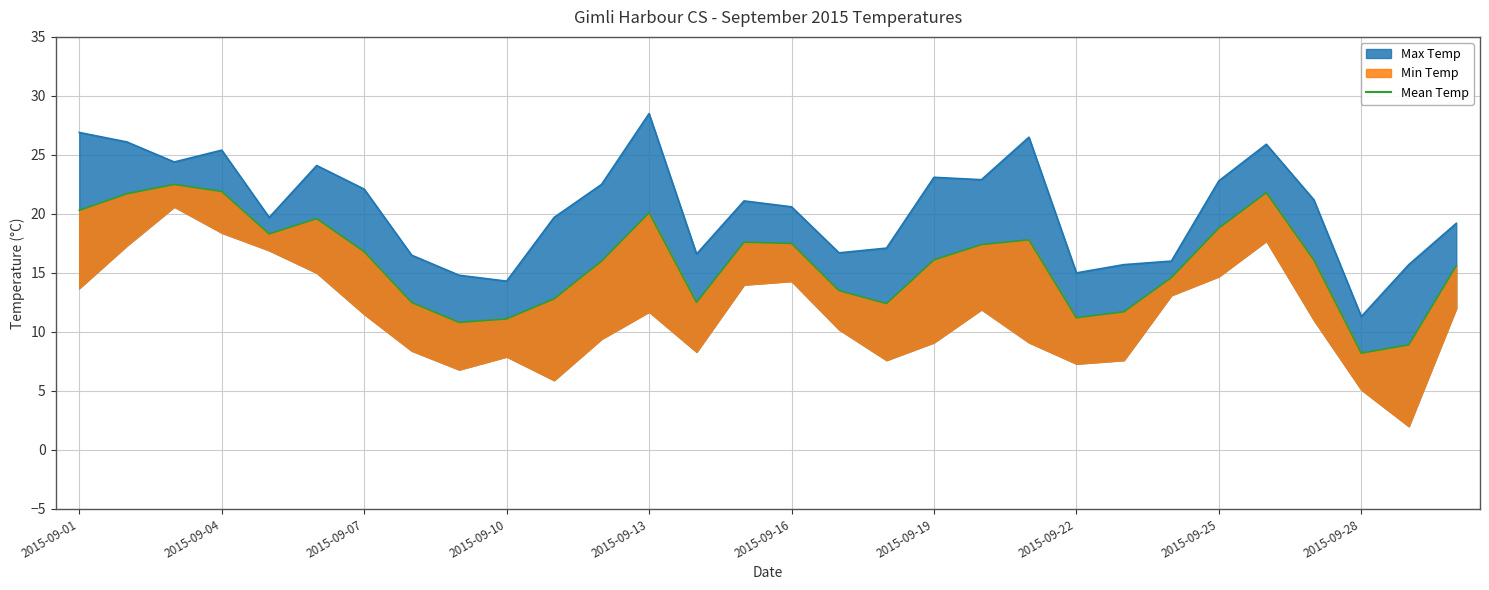

Rank the categories by value from lowest to highest.

27, 28, 2015-09-25, 2015-09-28, 21, 22, 17, 2015-09-22, 13, 10, 16, 23, 29, 11, 18, 26, 2015-09-19, 19, 15, 14, 20, 2015-09-13, 24, 2015-09-16, 12, 2015-09-01, 2015-09-04, 25, 2015-09-10, 2015-09-07